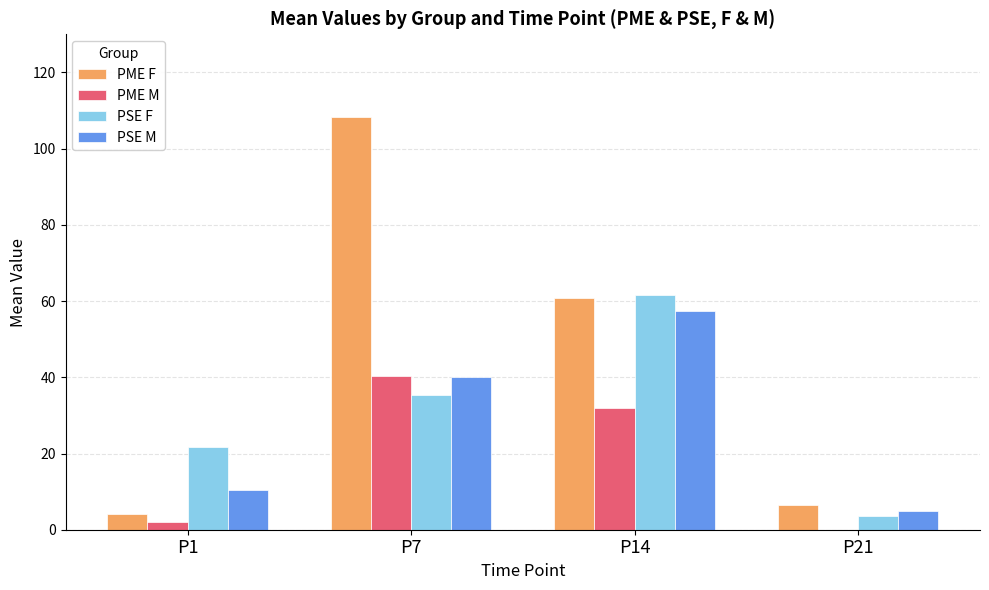

Between P14 and P21, which series saw the biggest shift?

PSE F